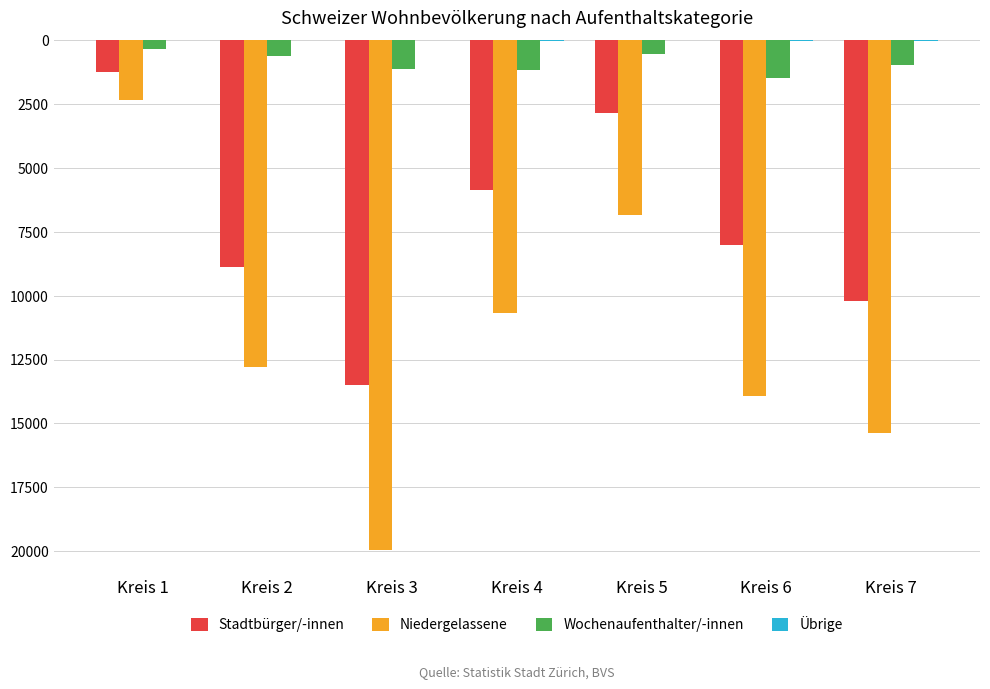

What is the value of the Stadtbürger/-innen bar at the 7th from the left?

-10198